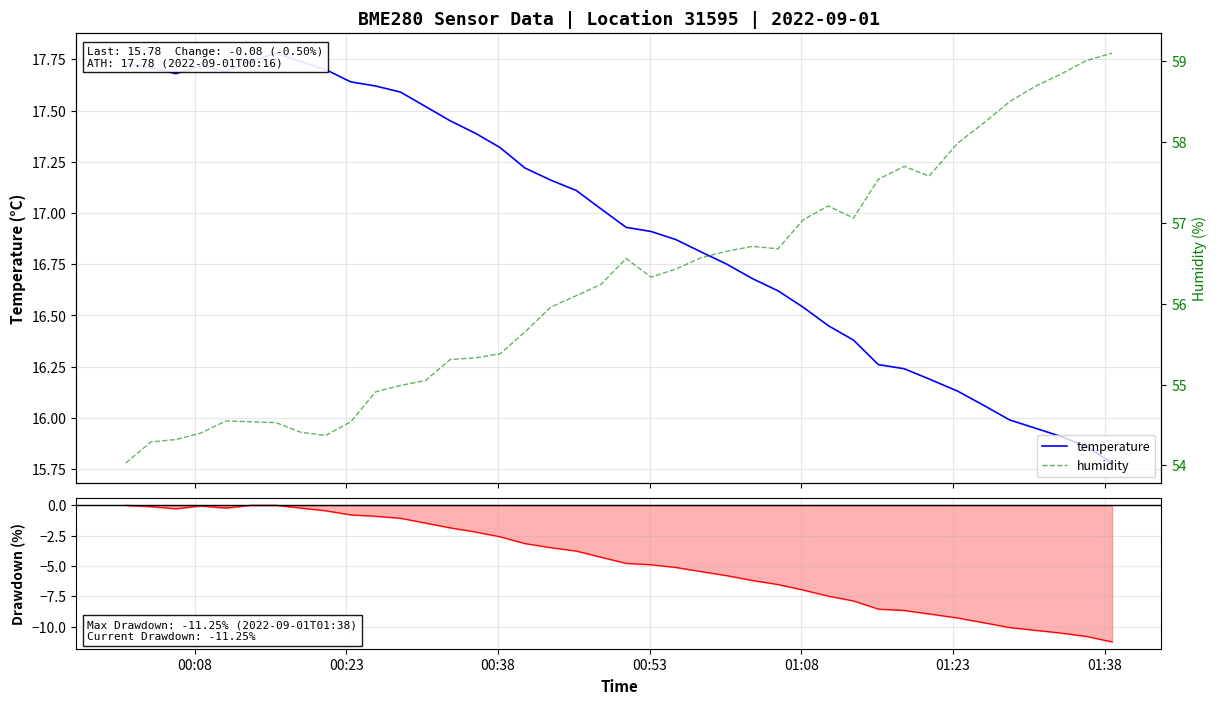

What is the difference between the maximum and minimum values in the temperature series?

2.0